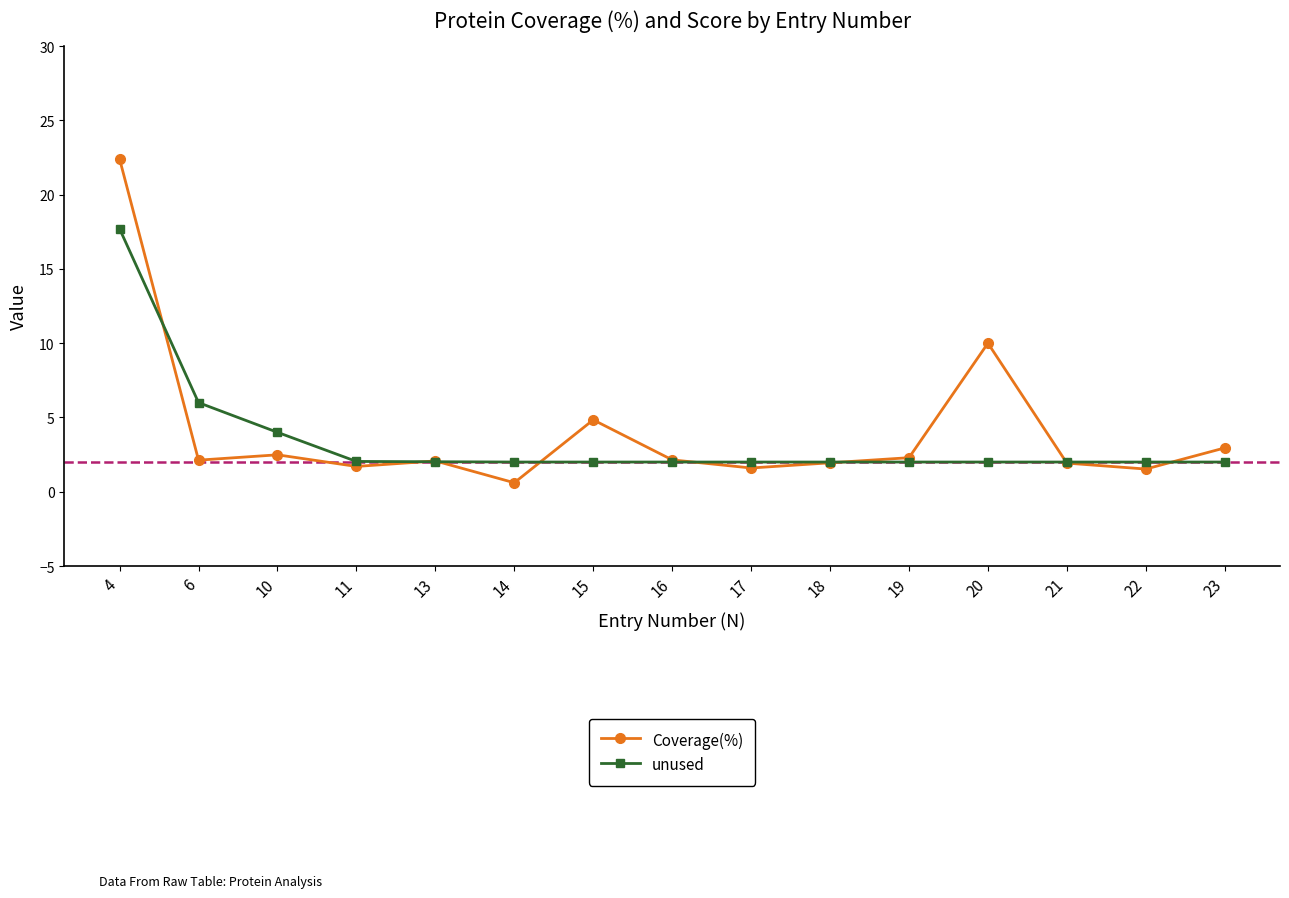

True or false: unused and Coverage(%) cross at least once.

True